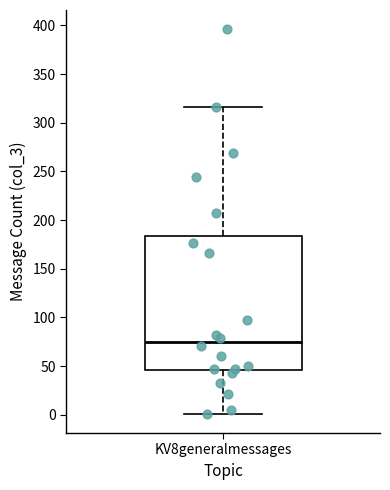

Where does the upper whisker of the box for KV8generalmessages end on the y-axis? The values are not printed on the chart, so give them approximately, as read against the axis.

315